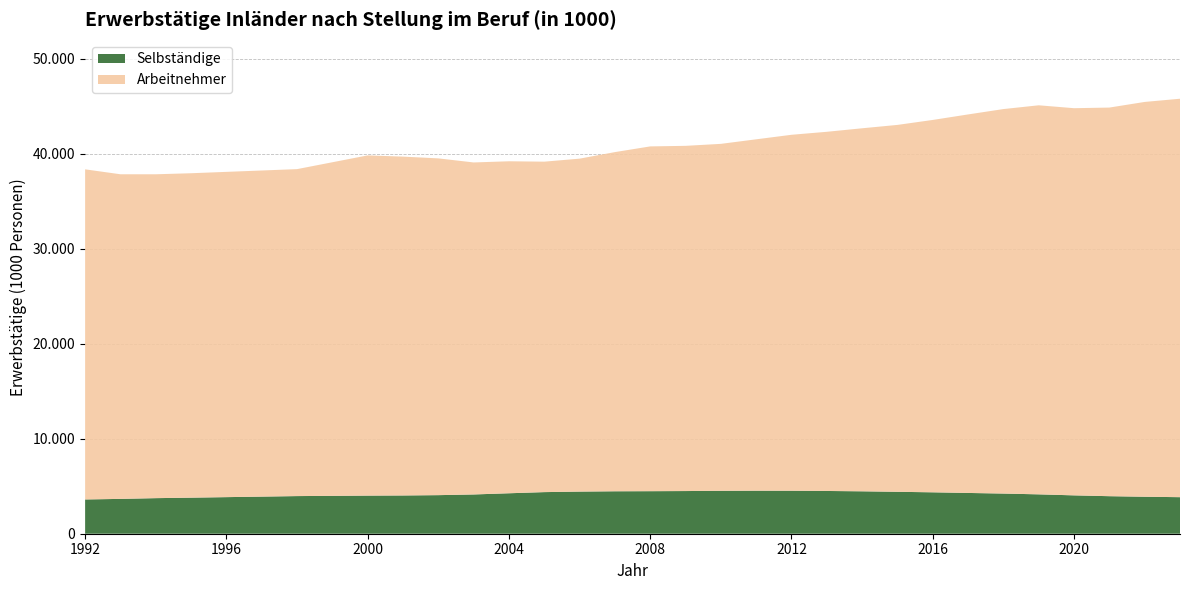

Reading left to right, list all the values displayed in this chart.

Selbständige: 1992=3608	1993=3668	1994=3746	1995=3797	1998=3963	2000=4013	2001=4028	2002=4062	2003=4134	2004=4260	2005=4381	2006=4436	2007=4469	2008=4479	2009=4493	2010=4518	2011=4531	2012=4527	2013=4501	2014=4466	2015=4414	2016=4360	2017=4293	2018=4229	2019=4146	2020=4039	2021=3952	2022=3894	2023=3848
Arbeitnehmer: 1992=34759	1993=34180	1994=34101	1995=34159	1998=34426	2000=35822	2001=35678	2002=35459	2003=34958	2004=34956	2005=34794	2006=35056	2007=35712	2008=36303	2009=36348	2010=36532	2011=36997	2012=37478	2013=37819	2014=38224	2015=38631	2016=39208	2017=39855	2018=40484	2019=40964	2020=40766	2021=40919	2022=41570	2023=41953